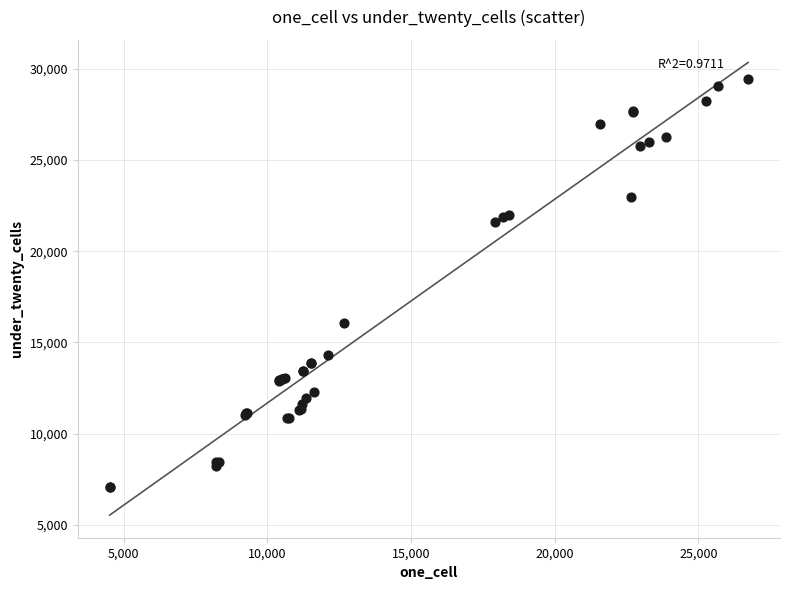

What Y value in the scatter plot is closest to 18265?

16069